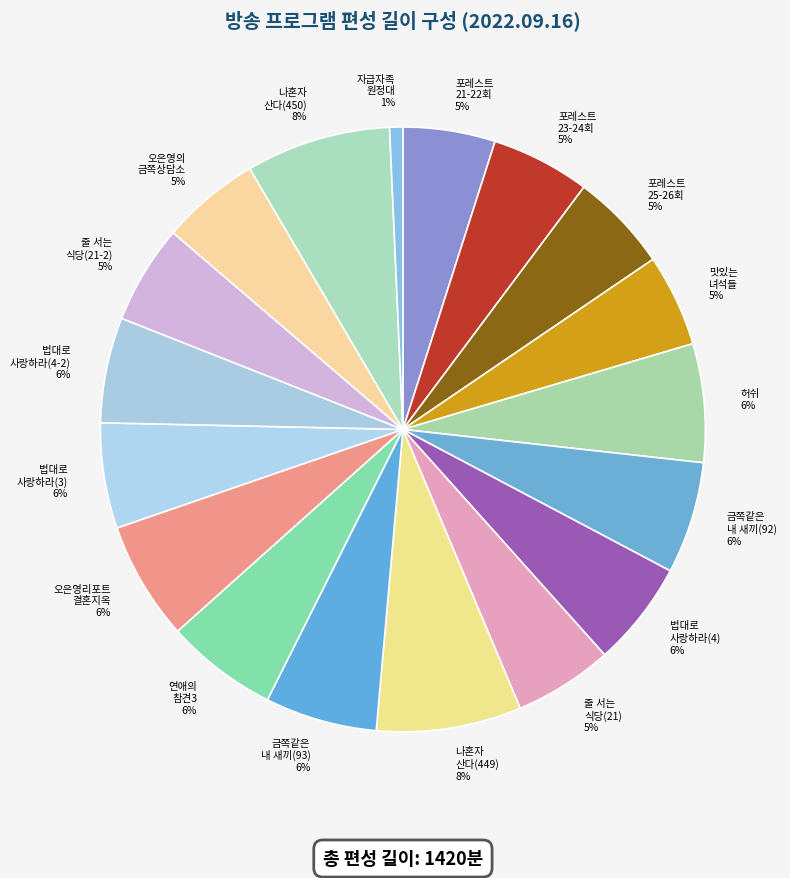

Is there any slice that represents more than half of the pie?

No